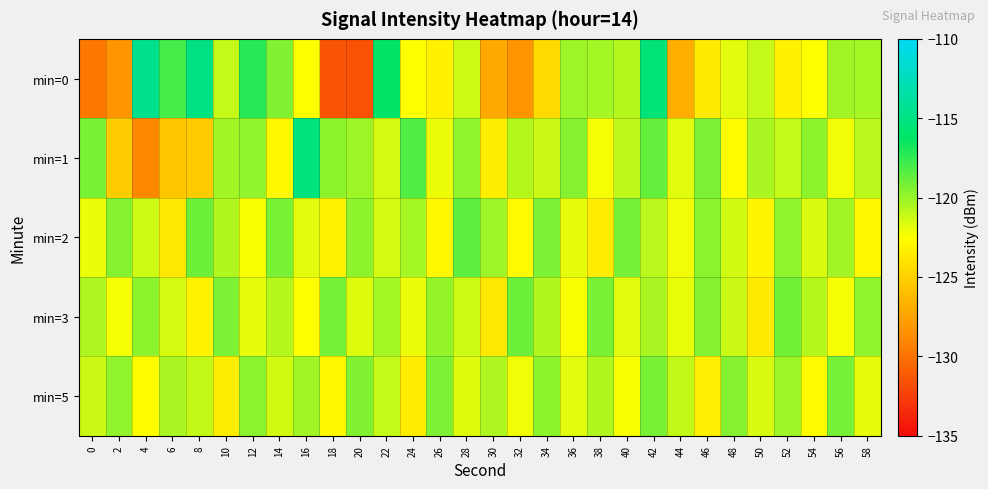

Which series has the widest spread of values?

min=0